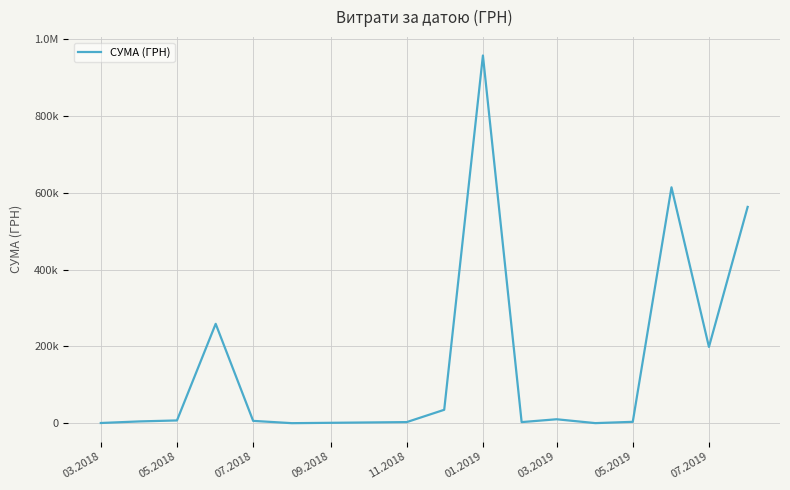

What is the difference between the maximum and minimum values?

956963.8